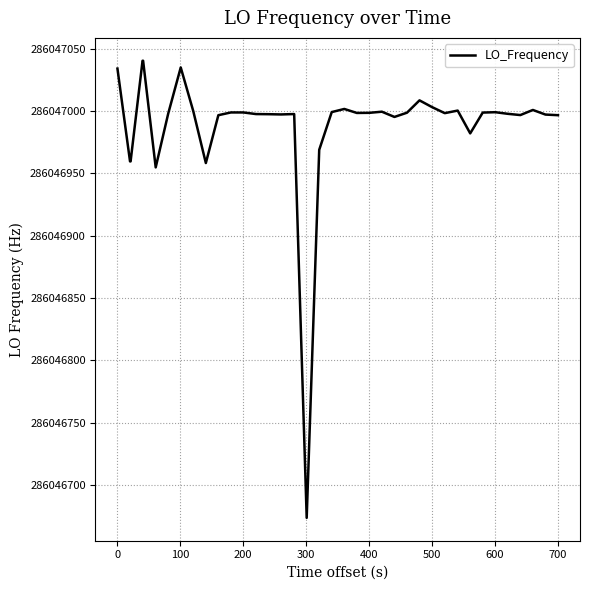

How many series are shown in this chart?

1